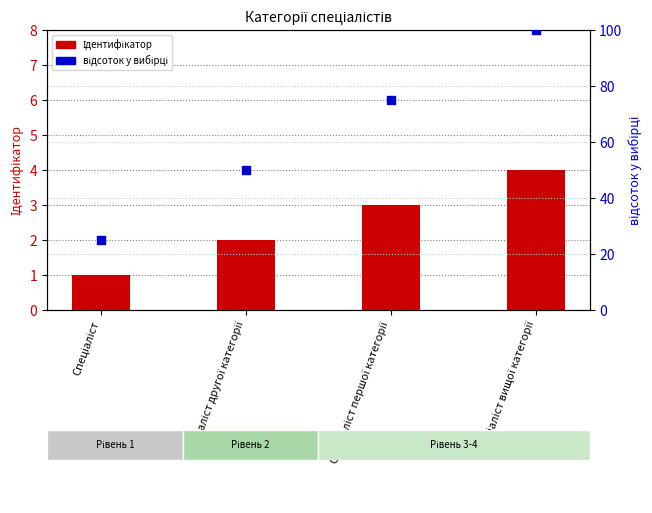

At how many categories does at least one series exceed 27?

3